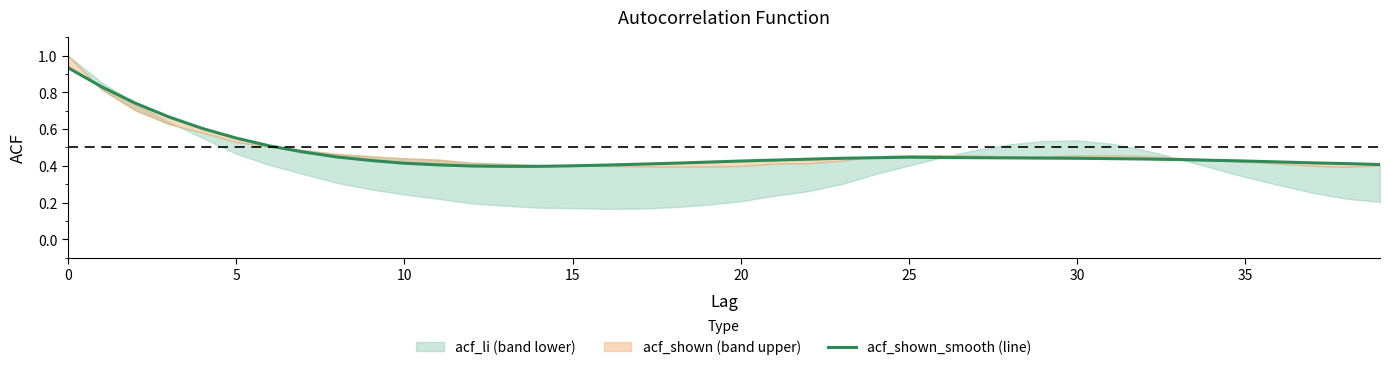

What is the sum of all values?

18.9